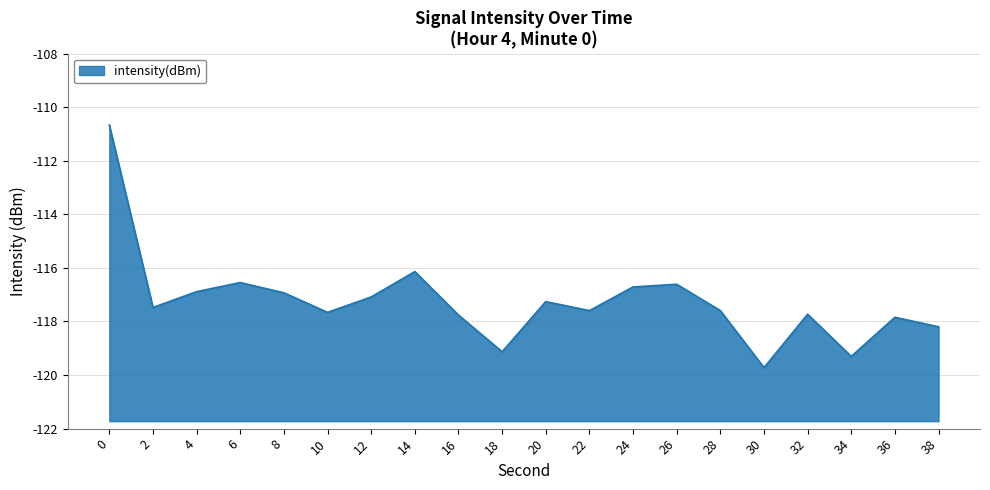

Between 10 and 16, which is larger?

10